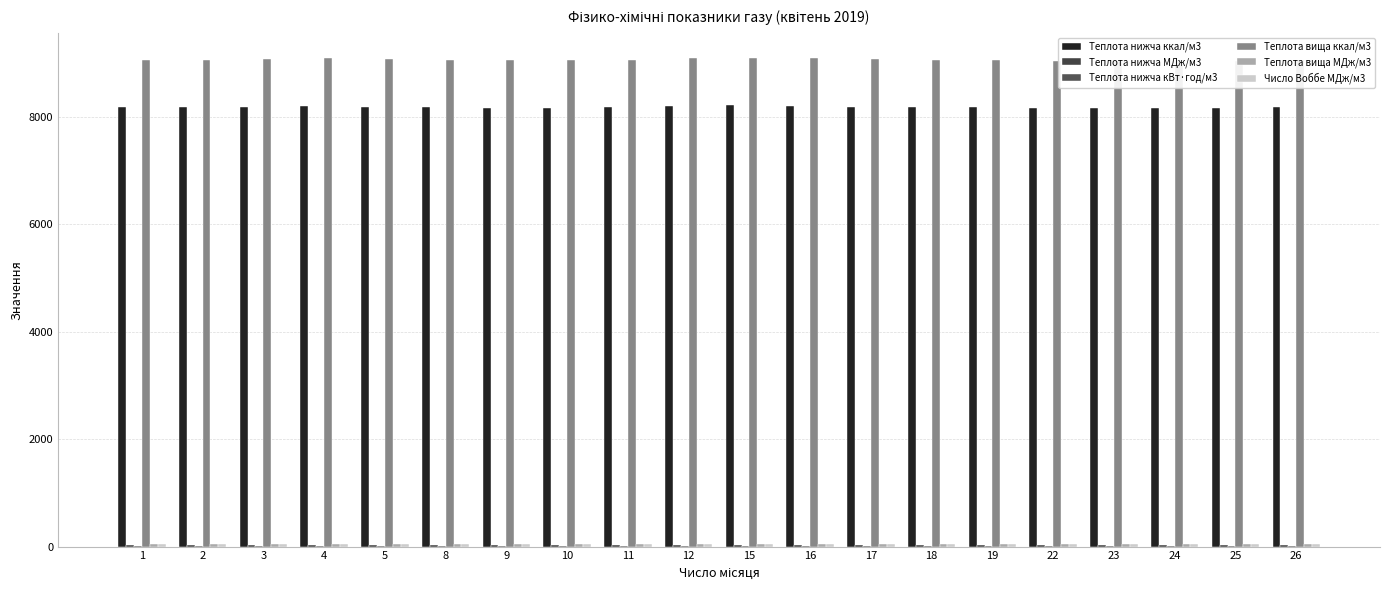

The Теплота нижча ккал/м3 series shows 8186.7 at 3. True or false?

True